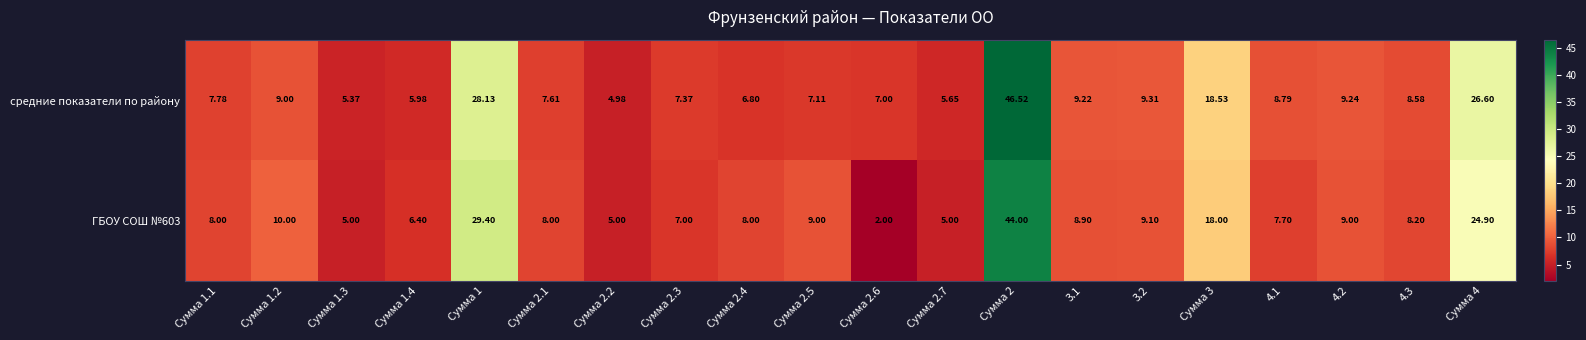

How many distinct data groups are displayed?

2